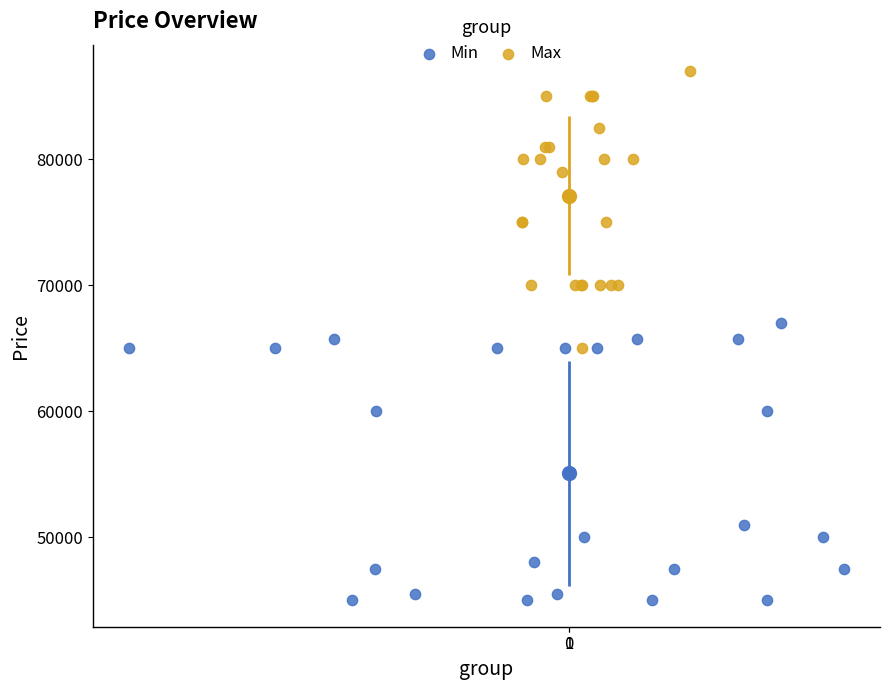

Which series reaches the minimum Y coordinate?

Min